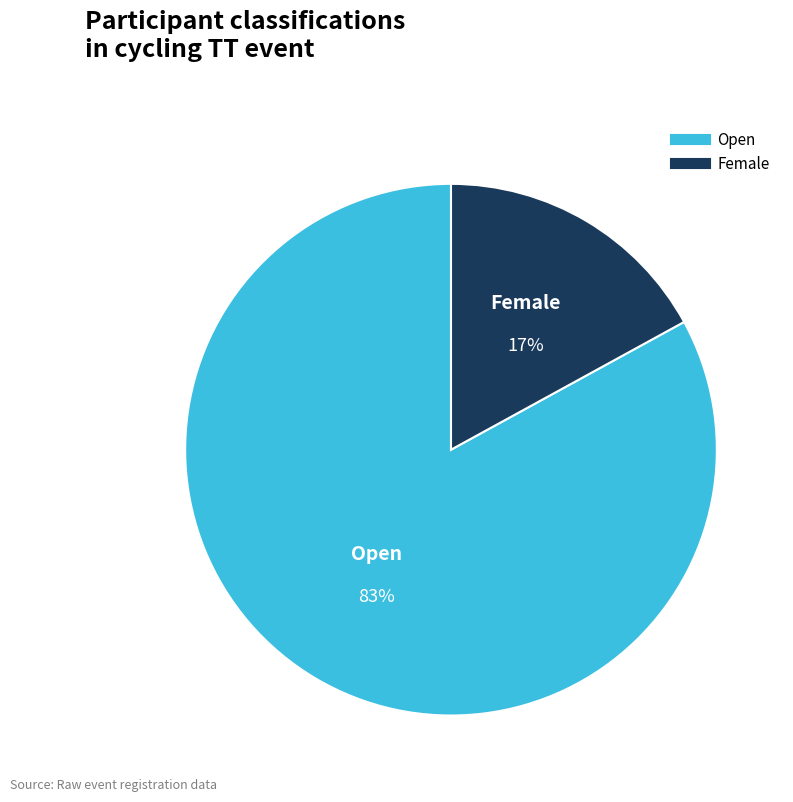

Is there any slice that represents more than half of the pie?

Yes